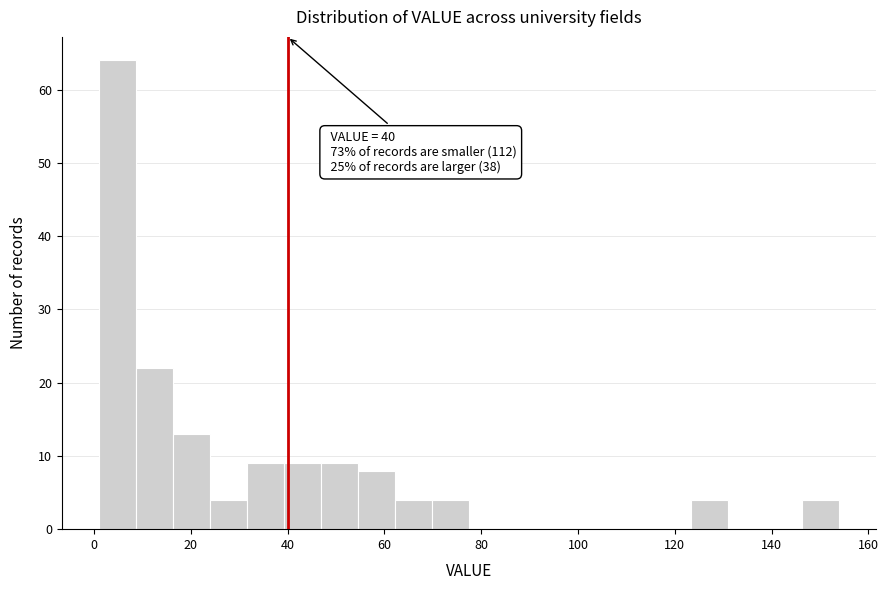

Read against the x-axis, roughly where is the centre of the tallest bar?

4